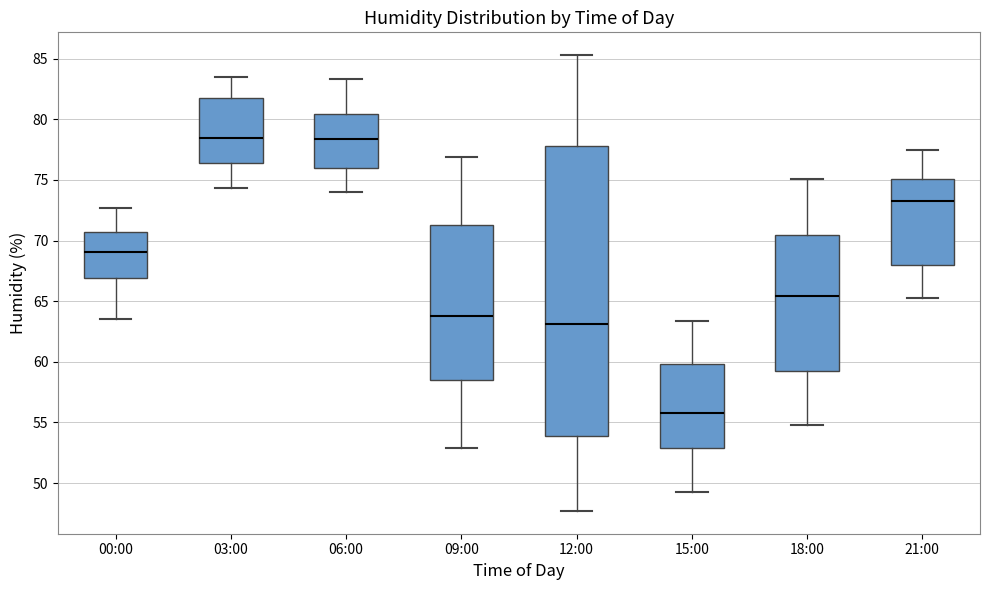

Comparing the boxes themselves (not the whiskers), which one is the tallest?

12:00